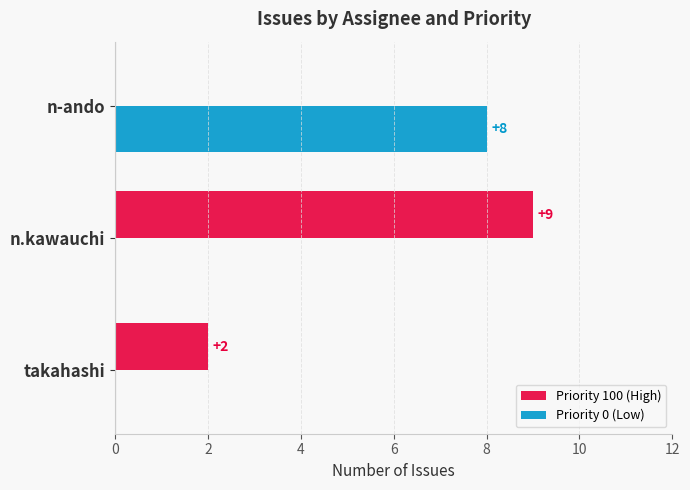

What is the sum of all Priority 0 (Low) values?

8